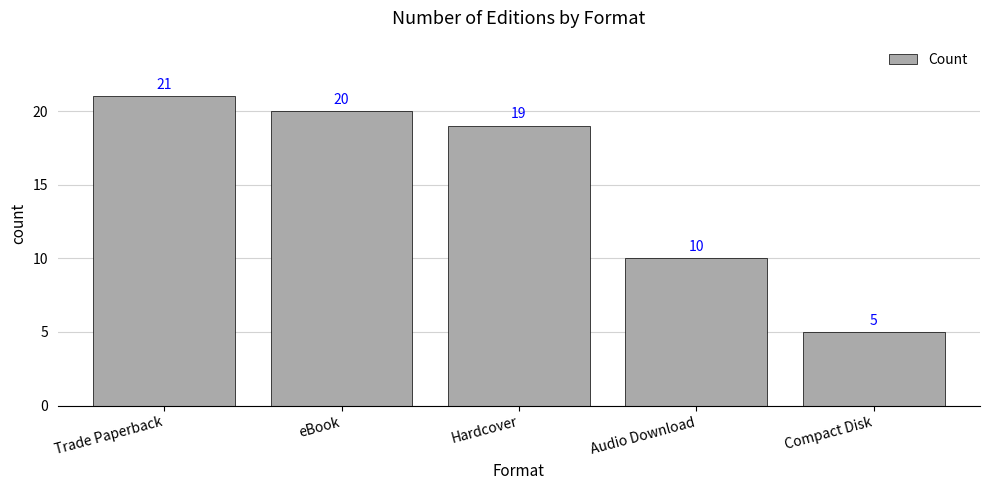

Does the chart contain stacked bars?

No